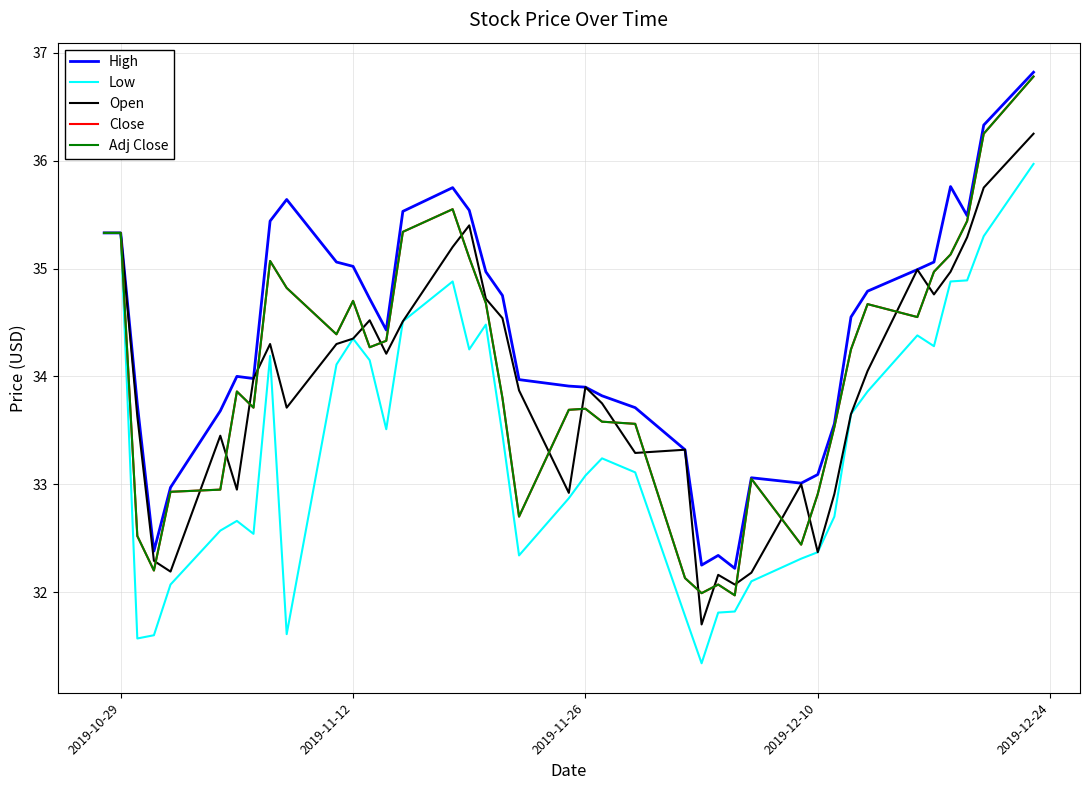

What is the minimum value for High?

32.2